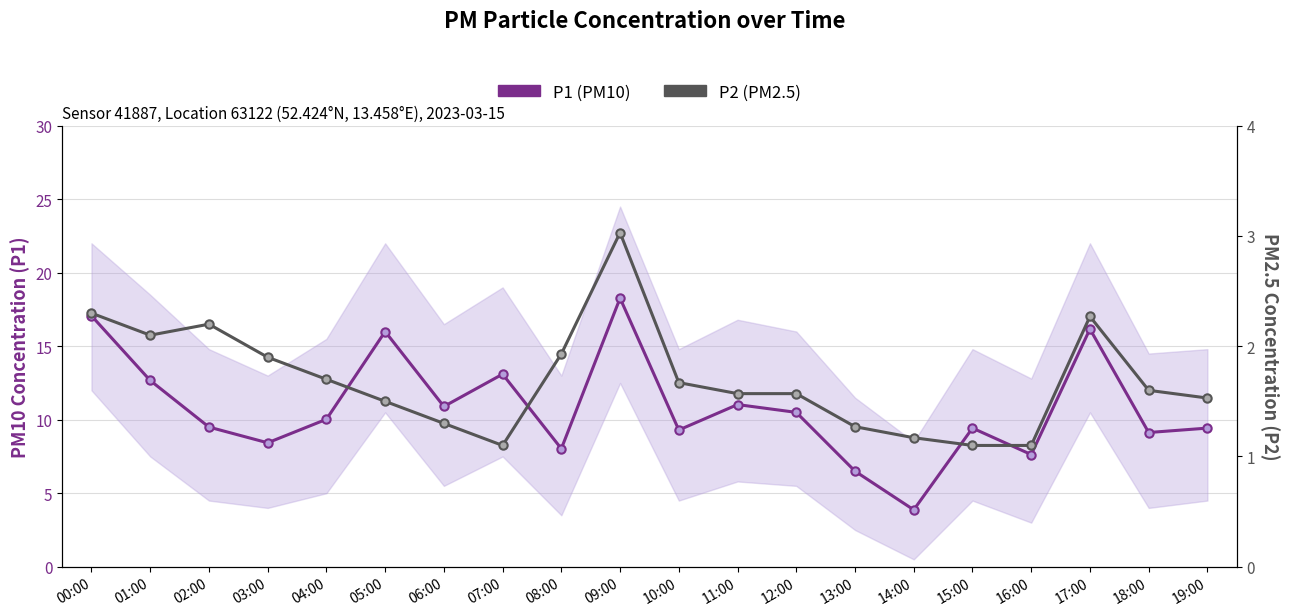

Which category has the lowest value in the P1 (PM10) series?

14:00